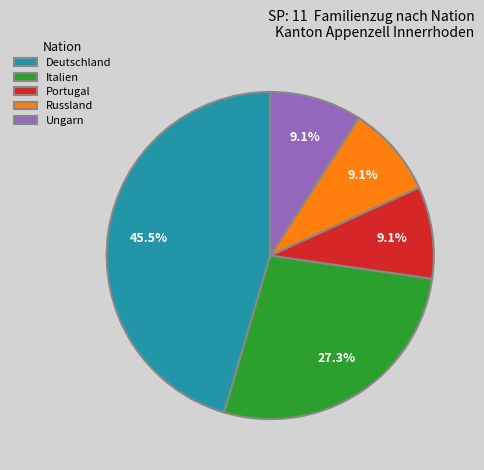

To the nearest percent, what is the combined percentage of Russland and Portugal?

18%